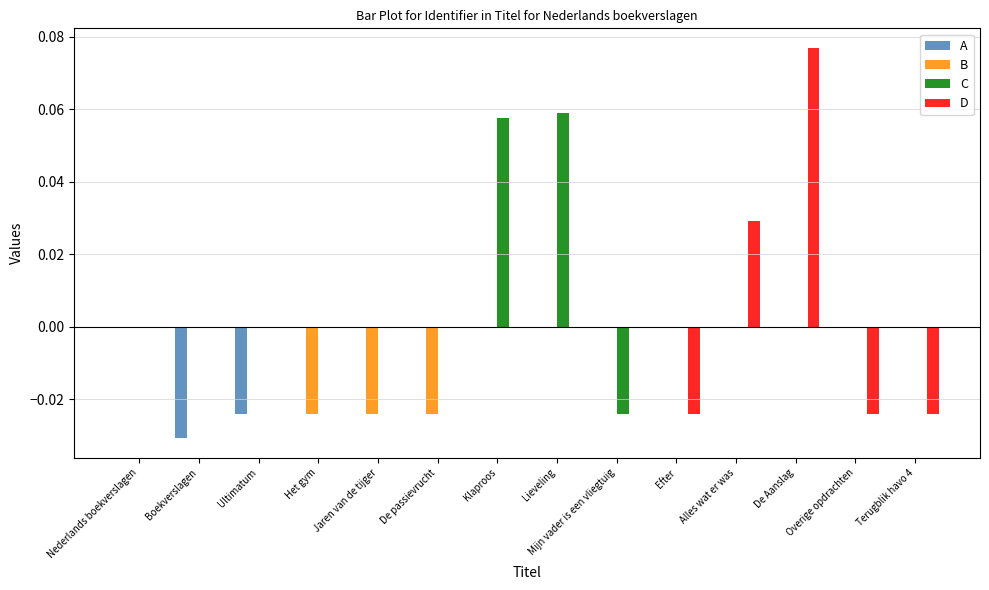

At which category is the sum across all series the highest?

De Aanslag